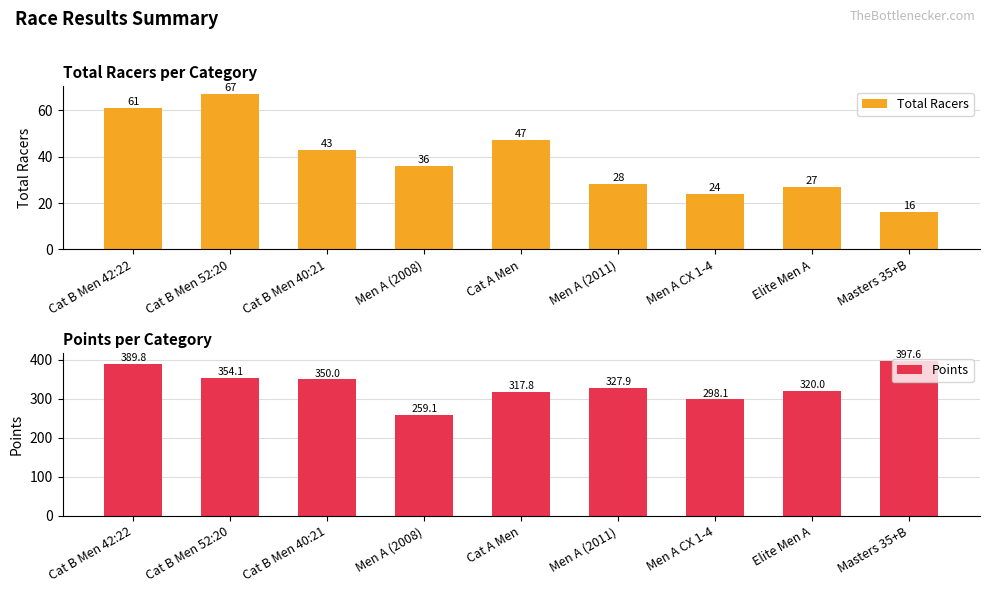

The Points series shows 499.0 at Cat A Men. True or false?

False